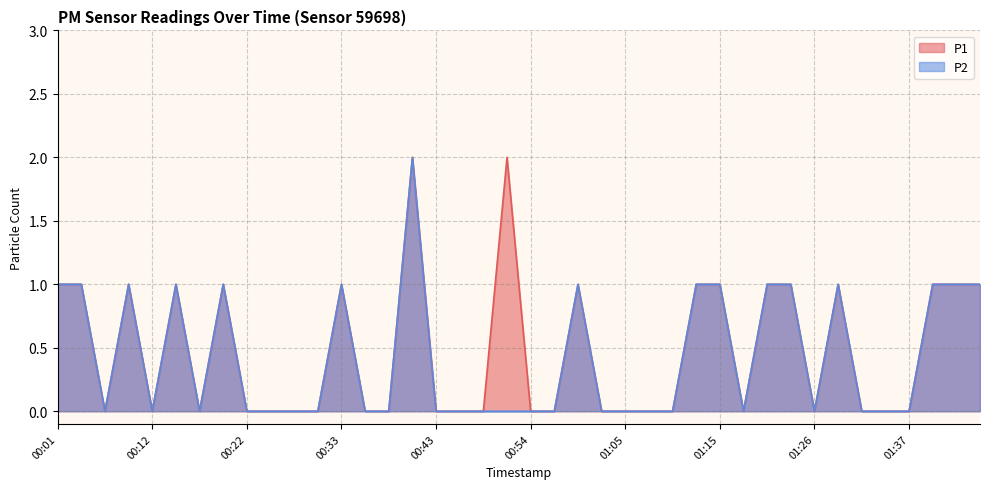

What is the sum of all P1 values?

19